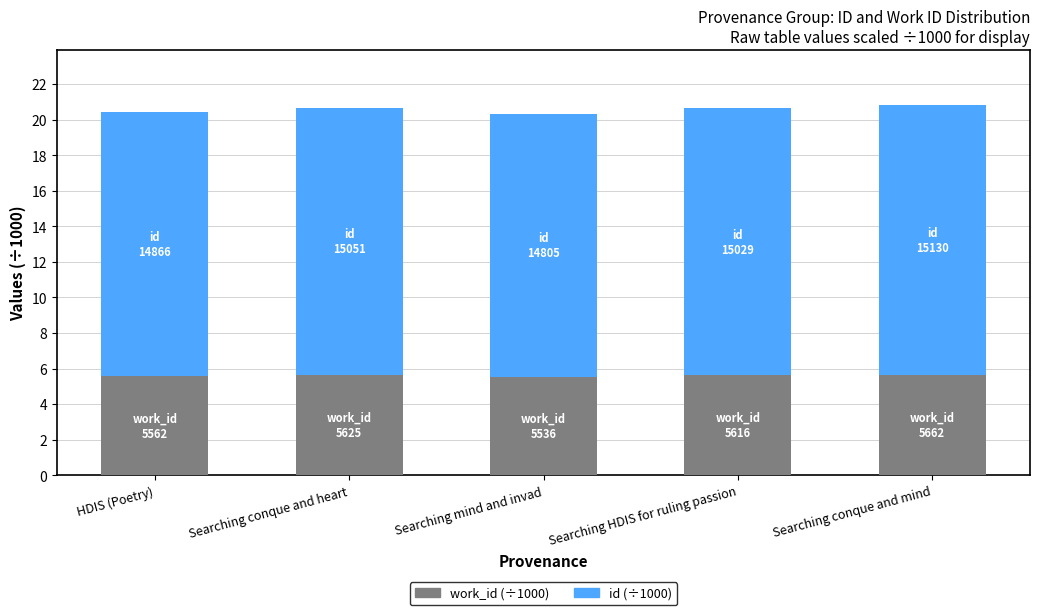

What are all the series names shown in the legend?

work_id (÷1000), id (÷1000)